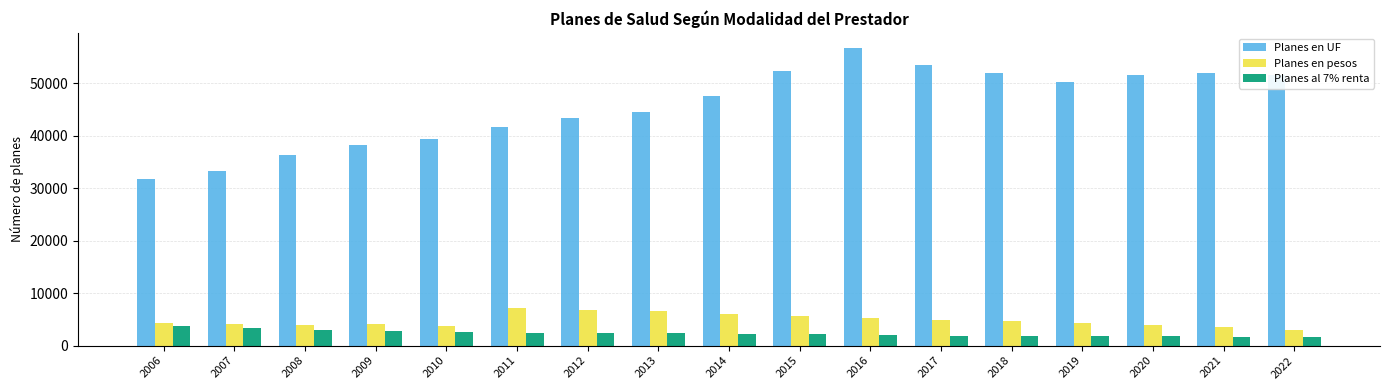

What is the highest value of the Planes en pesos series?

7105